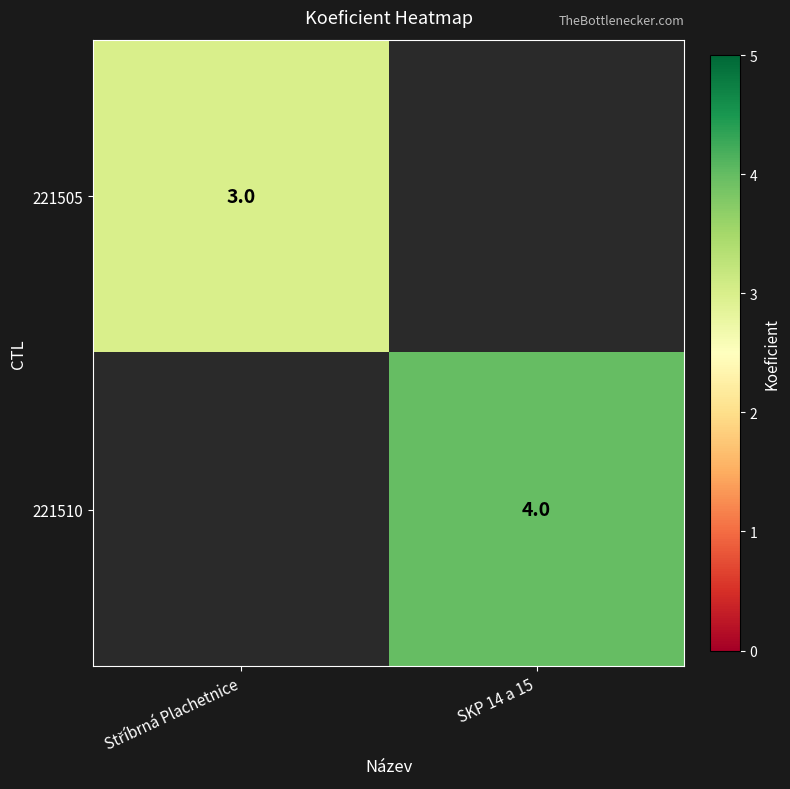

The value of 221510 at SKP 14 a 15 is 4. True or false?

True